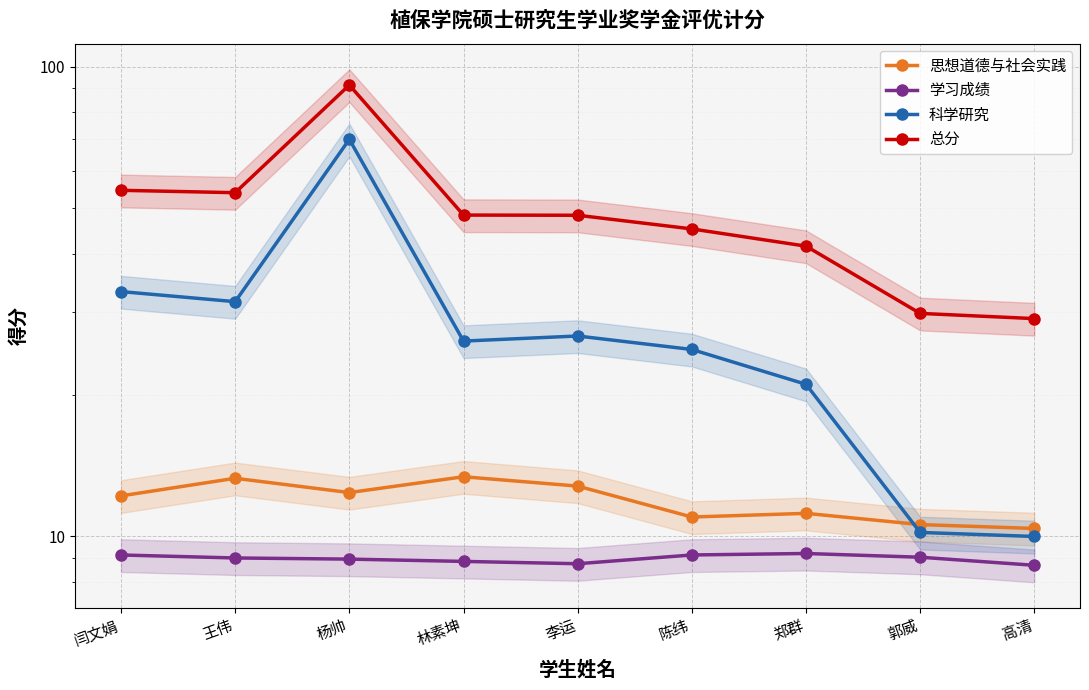

Between 陈纬 and 高清, which is larger?

陈纬